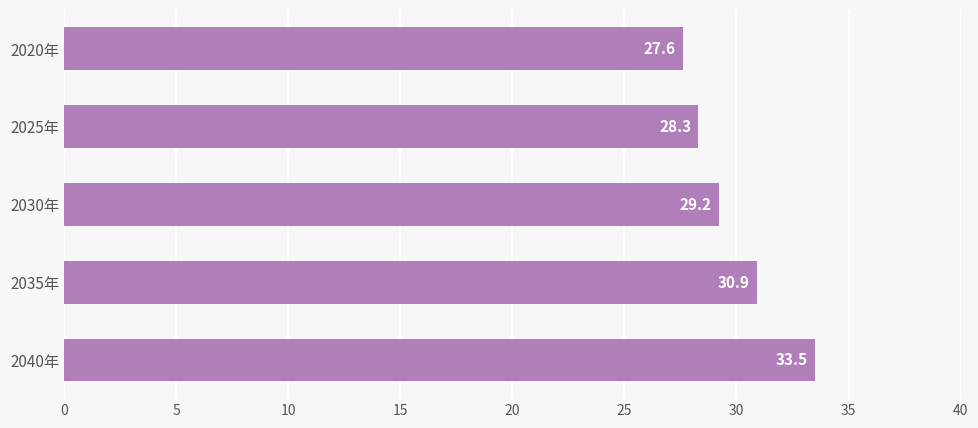

How many distinct data groups are displayed?

1